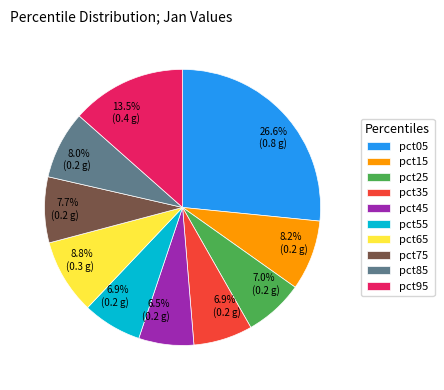

To the nearest percent, what percentage of the pie is pct35?

7%